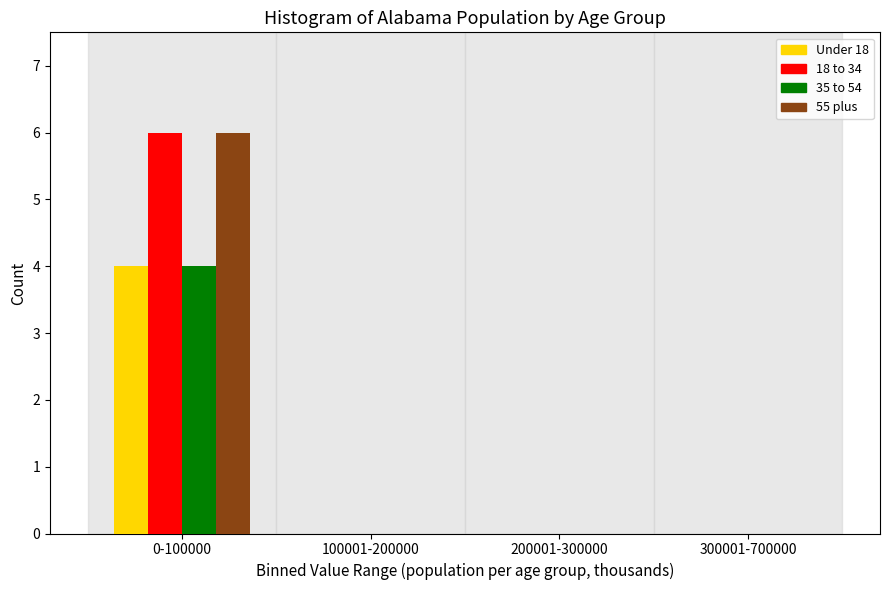

Reading right to left, list all the values displayed in this chart.

Under 18: 300001-700000=0	200001-300000=0	100001-200000=0	0-100000=4
18 to 34: 300001-700000=0	200001-300000=0	100001-200000=0	0-100000=6
35 to 54: 300001-700000=0	200001-300000=0	100001-200000=0	0-100000=4
55 plus: 300001-700000=0	200001-300000=0	100001-200000=0	0-100000=6